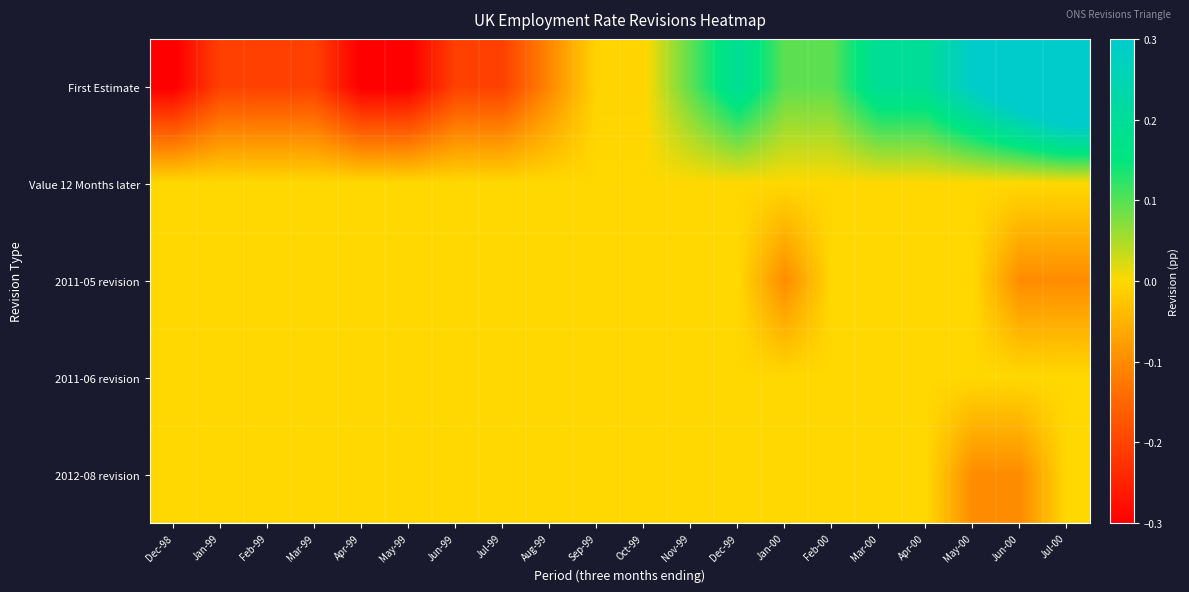

Which has a higher value, Jan-00 or Nov-99?

Jan-00